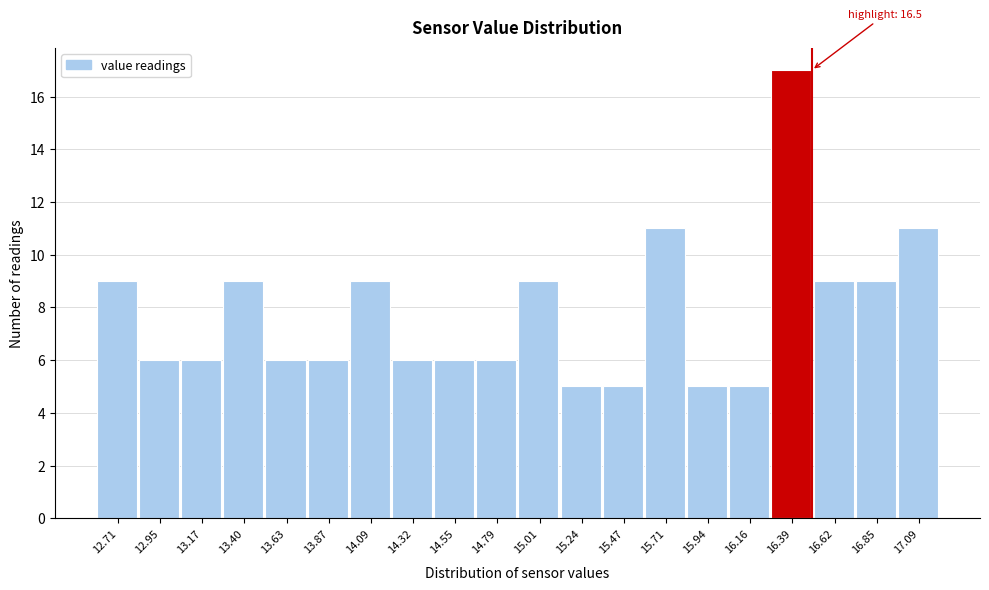

Which range on the x-axis has the tallest bar?

16.28 to 16.51